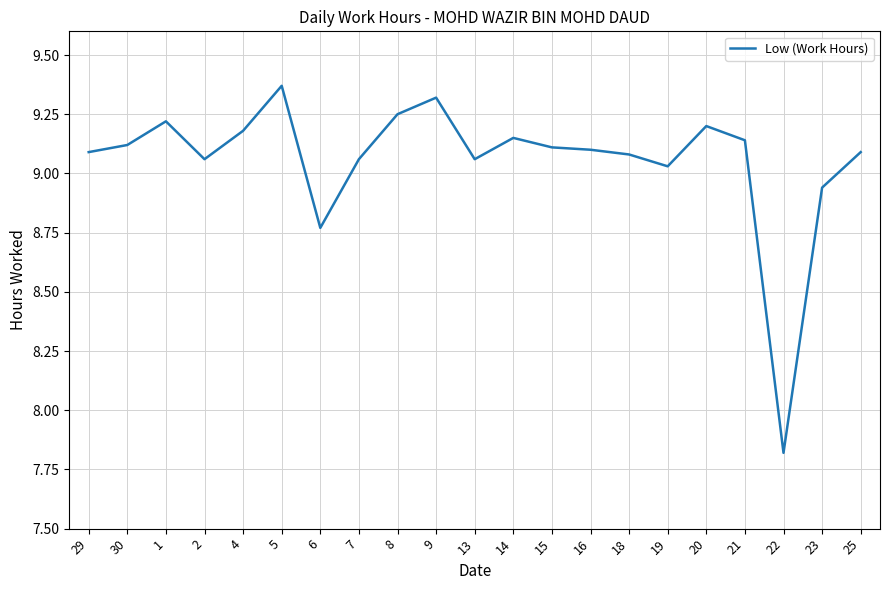

Which label corresponds to the smallest value in the chart?

22